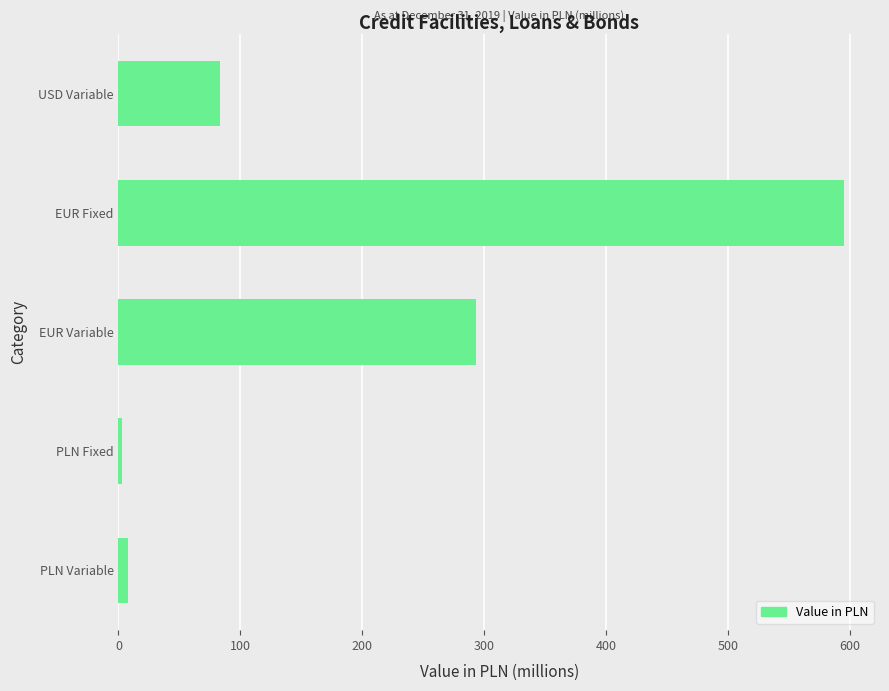

Reading bottom to top, what are all the values shown in this chart?

PLN Variable=8.2	PLN Fixed=3.2	EUR Variable=293.0	EUR Fixed=595.0	USD Variable=83.0